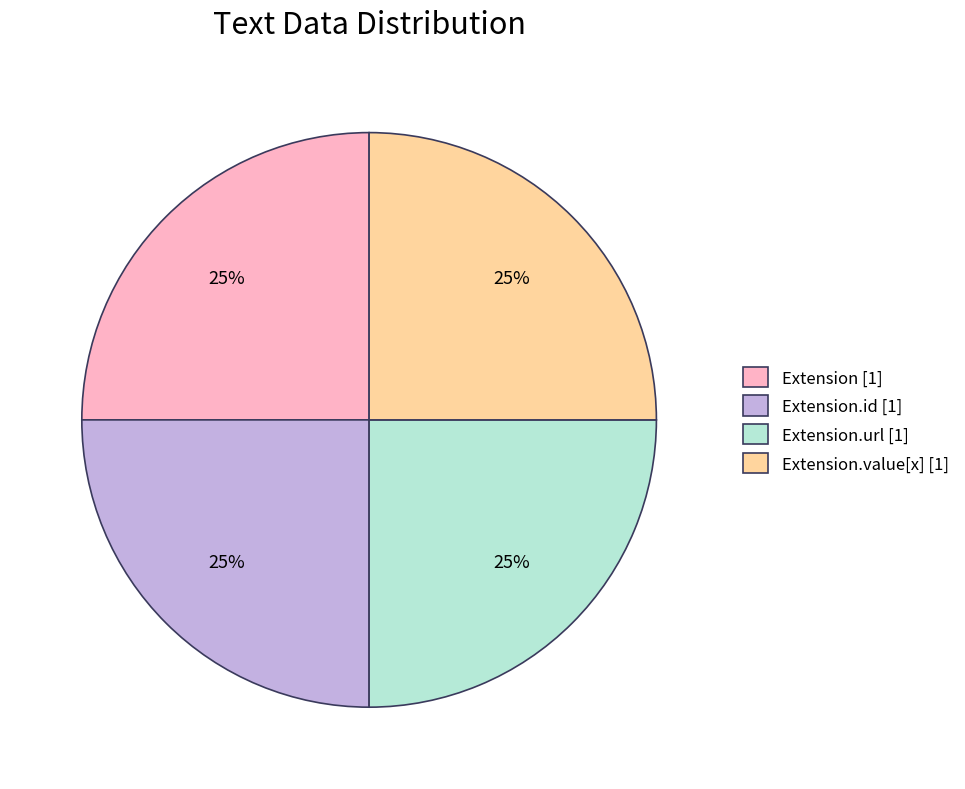

Approximately how many times larger is the value at Extension [1] compared to Extension.id [1]?

1.0